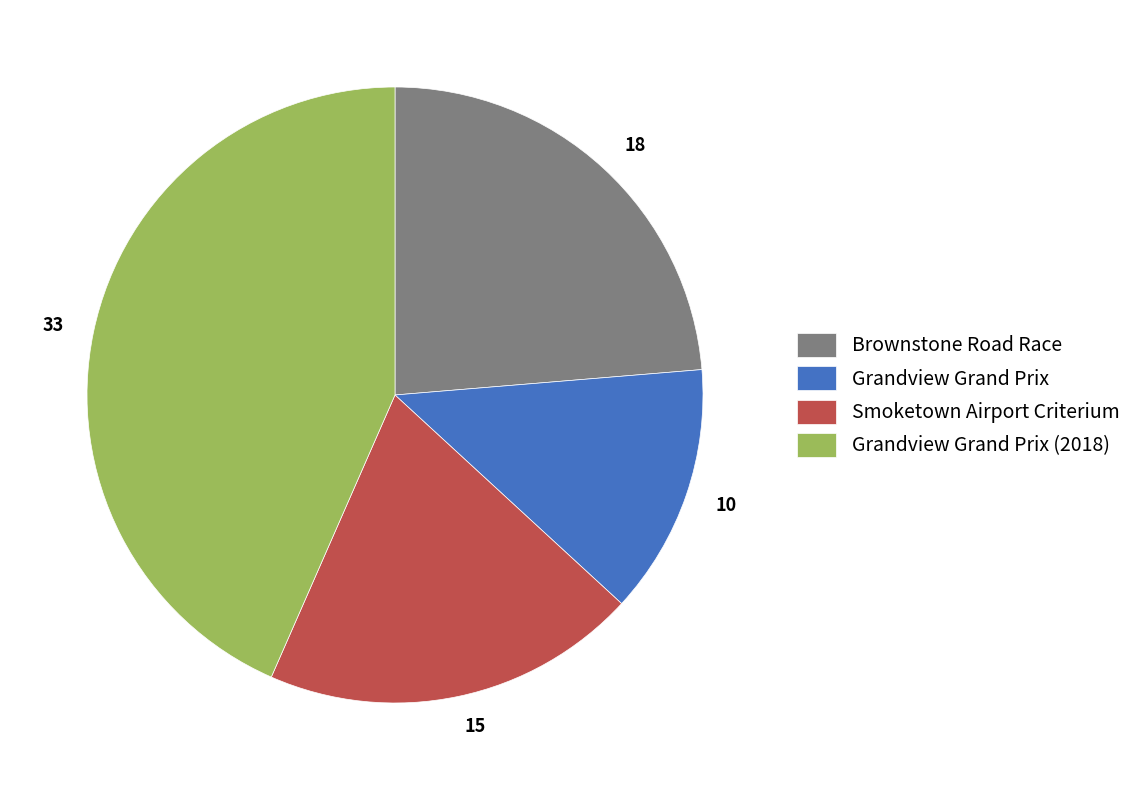

The Smoketown Airport Criterium slice represents 30% of the pie. True or false?

False